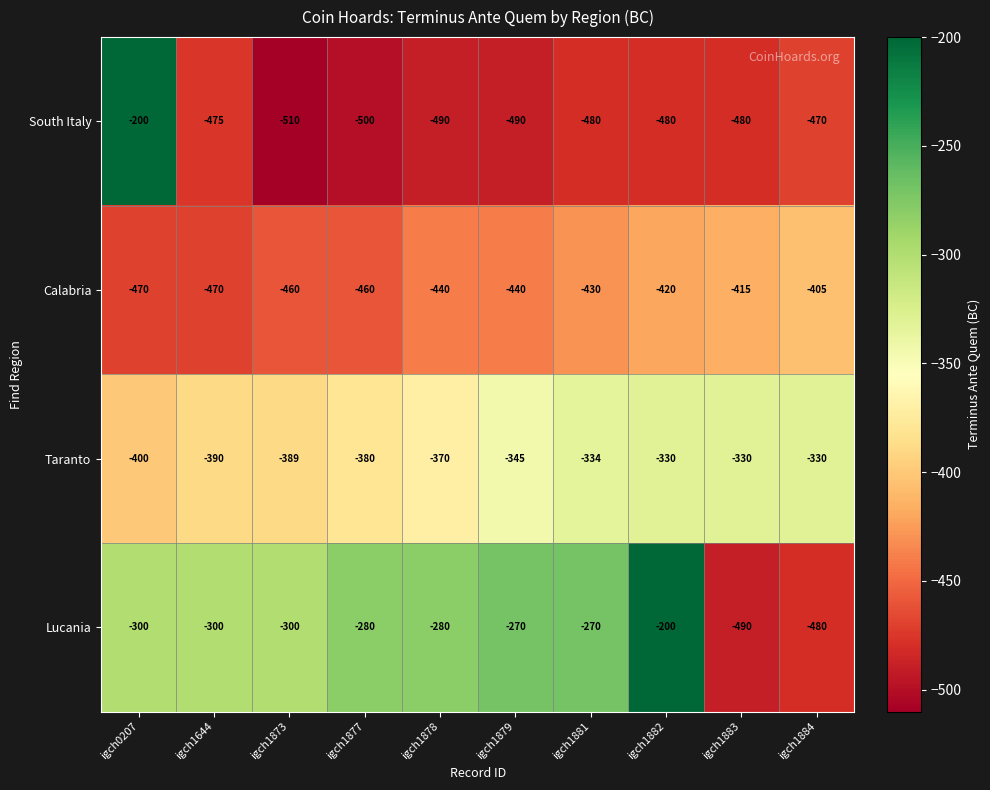

The South Italy series shows -234 at igch1879. True or false?

False